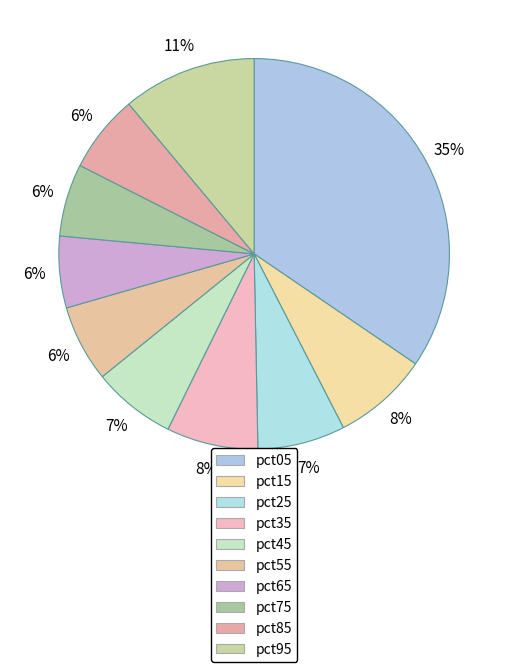

What is the total percentage of pct45 and pct55?

13.3%